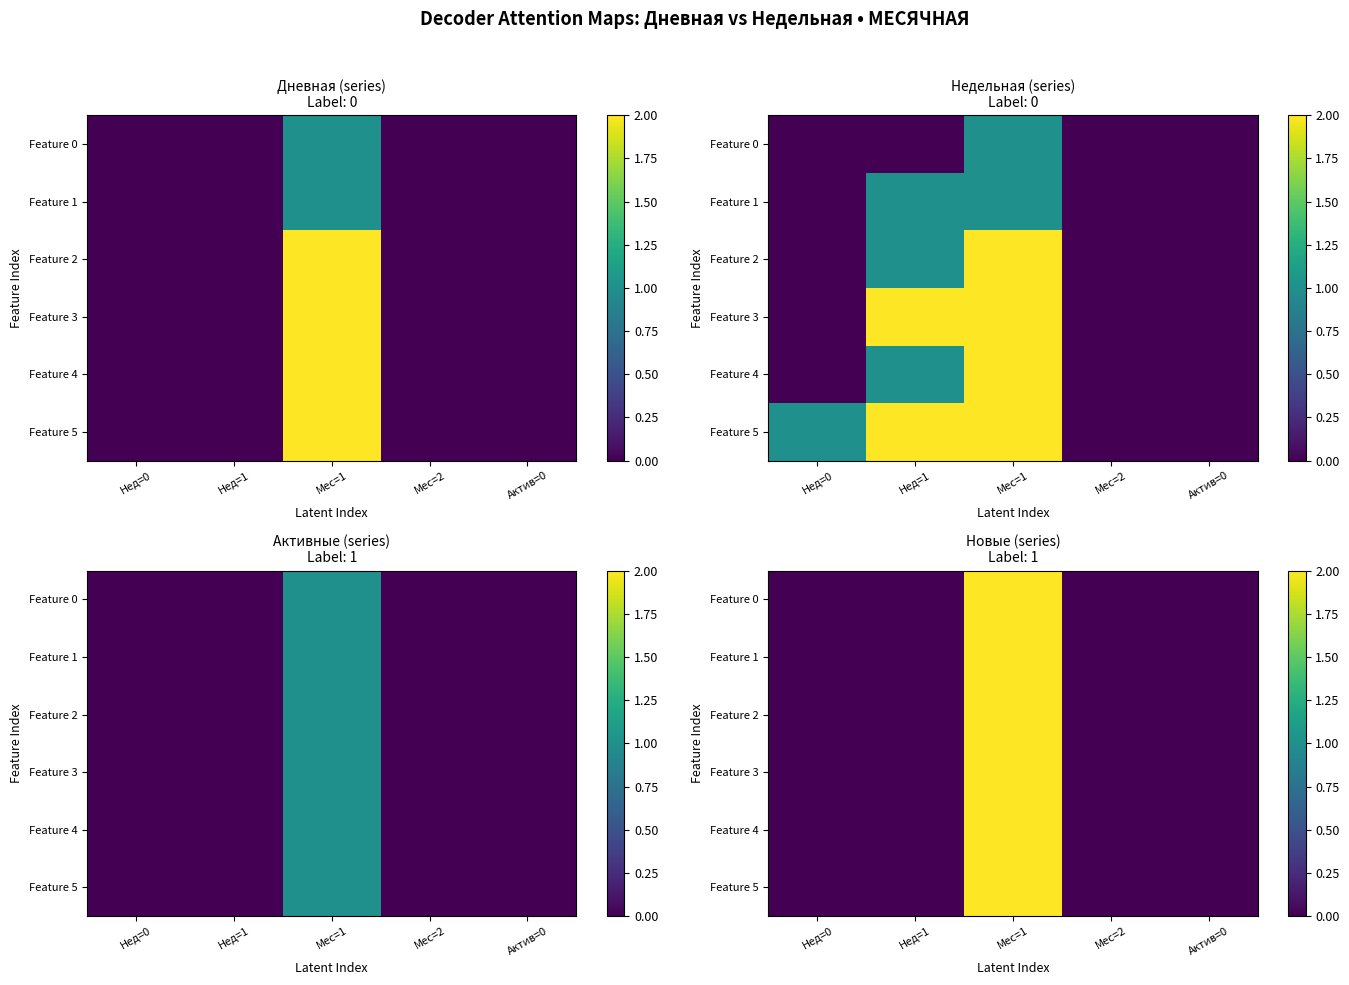

Is the value of Feature 4 at Актив=0 greater than the value of Feature 1 at Мес=1?

No